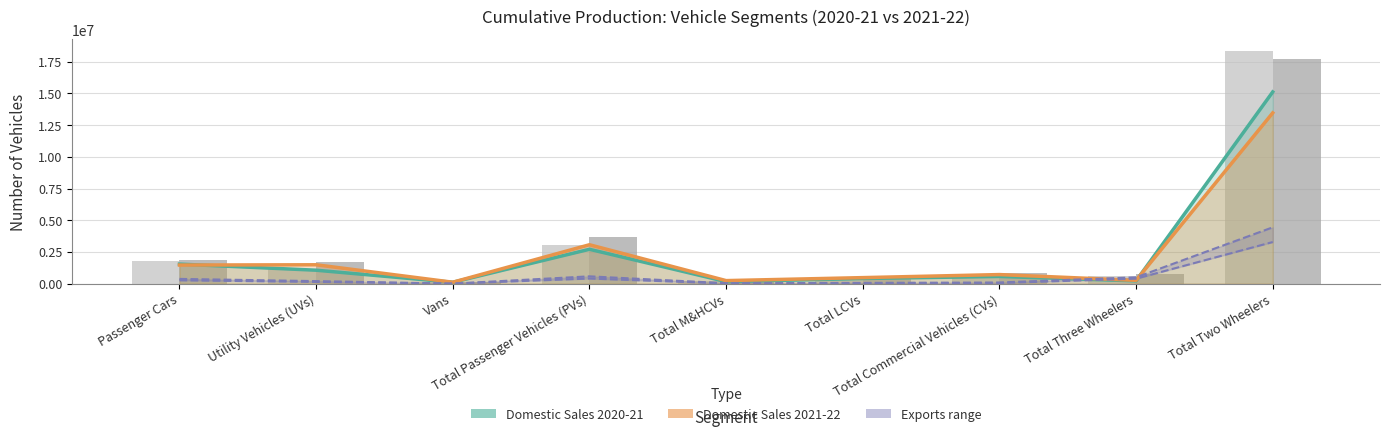

What is the difference between the Domestic Sales 2021-22 values at Total Commercial Vehicles (CVs) and Total Two Wheelers?

12749846